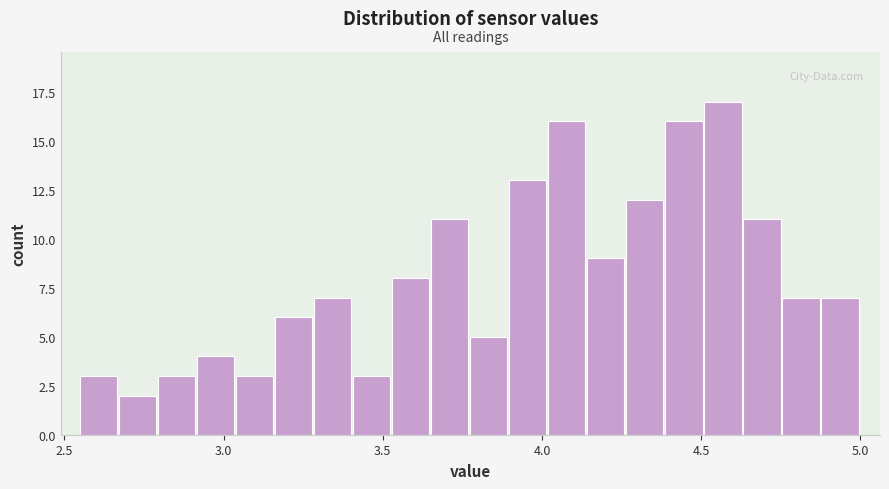

Around what value on the x-axis is the tallest bar? Give the approximate position of its centre, as read against the axis.

4.55